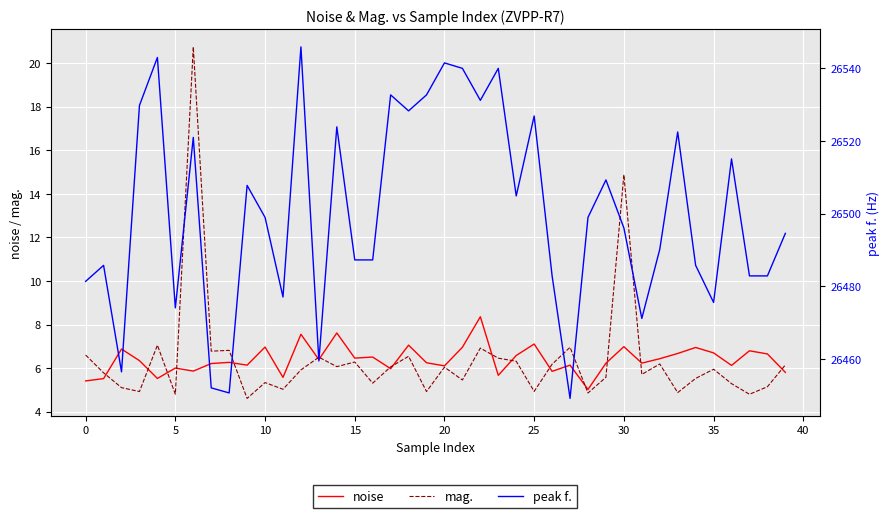

Reading left to right, transcribe all the data shown in this chart.

noise: 5.4	5.5	6.9	6.3	5.5	6.0	5.9	6.2	6.3	6.1	7.0	5.6	7.6	6.4	7.6	6.5	6.5	6.0	7.1	6.2	6.1	7.0	8.4	5.7	6.6	7.1	5.8	6.1	5.0	6.2	7.0	6.2	6.4	6.7	6.9	6.7	6.1	6.8	6.6	5.8
mag.: 6.6	5.8	5.1	4.9	7.1	4.8	20.7	6.8	6.8	4.6	5.3	5.0	5.9	6.5	6.1	6.3	5.3	6.1	6.5	4.9	6.0	5.5	6.9	6.5	6.3	4.9	6.2	7.0	4.9	5.6	14.9	5.7	6.2	4.9	5.5	5.9	5.3	4.8	5.1	6.1
peak f.: 26481.4	26485.8	26456.5	26529.8	26543.0	26474.1	26521.0	26452.1	26450.7	26507.8	26499.0	26477.1	26545.9	26459.5	26523.9	26487.3	26487.3	26532.7	26528.3	26532.7	26541.5	26540.0	26531.2	26540.0	26504.9	26526.9	26482.9	26449.2	26499.0	26509.3	26496.1	26471.2	26490.2	26522.5	26485.8	26475.6	26515.1	26482.9	26482.9	26494.6